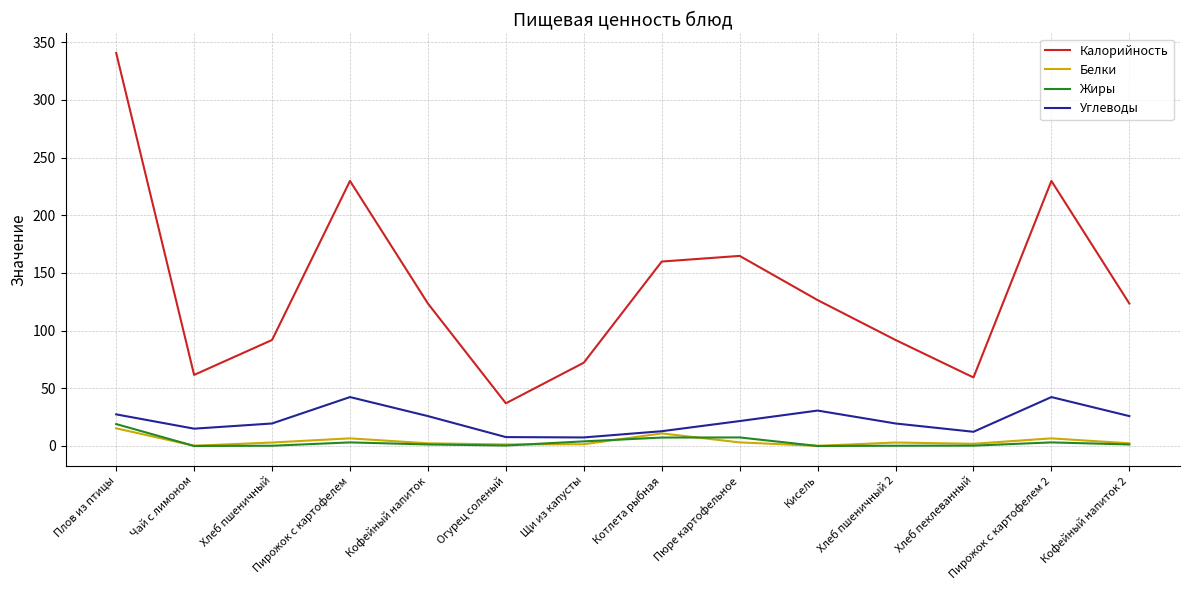

Is it true that Жиры equals 0.2 at Хлеб пшеничный?

True